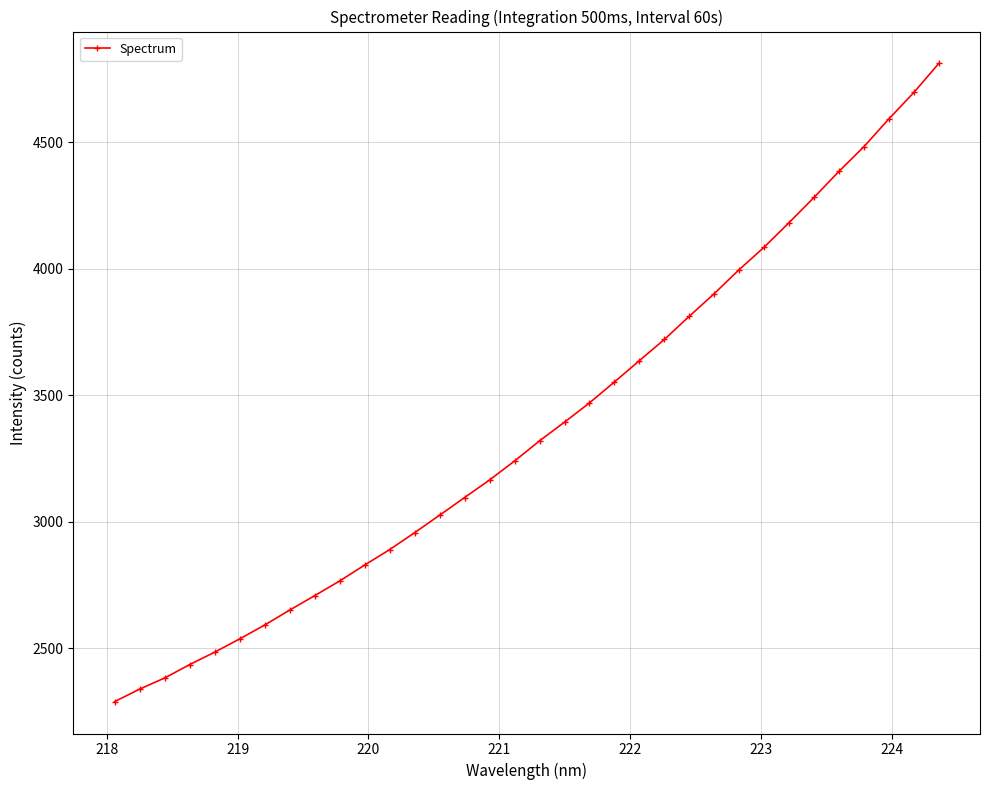

How many lines are shown in the chart?

1